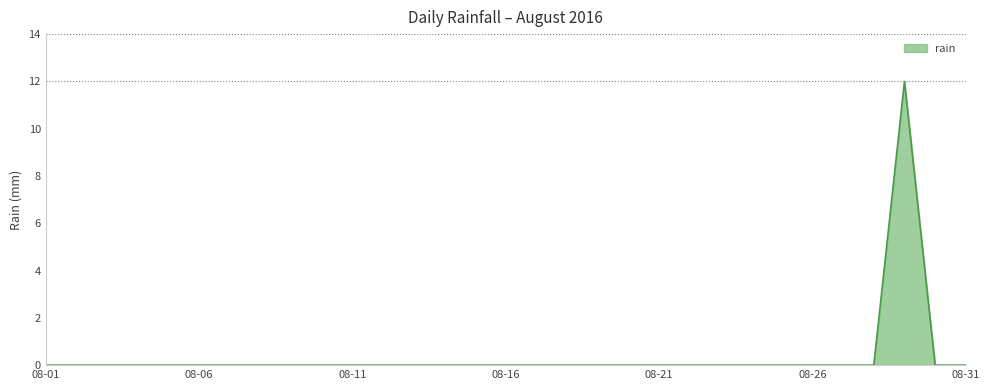

Is this an area chart (filled region under the line)?

Yes